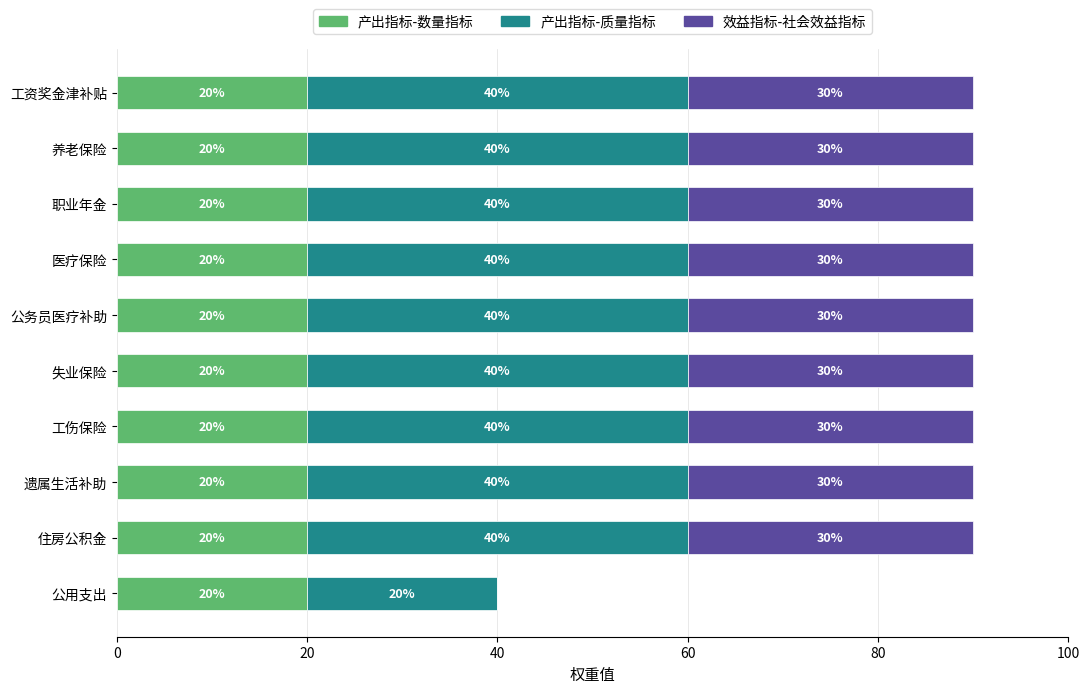

Read the 产出指标-数量指标 value at 工资奖金津补贴.

20